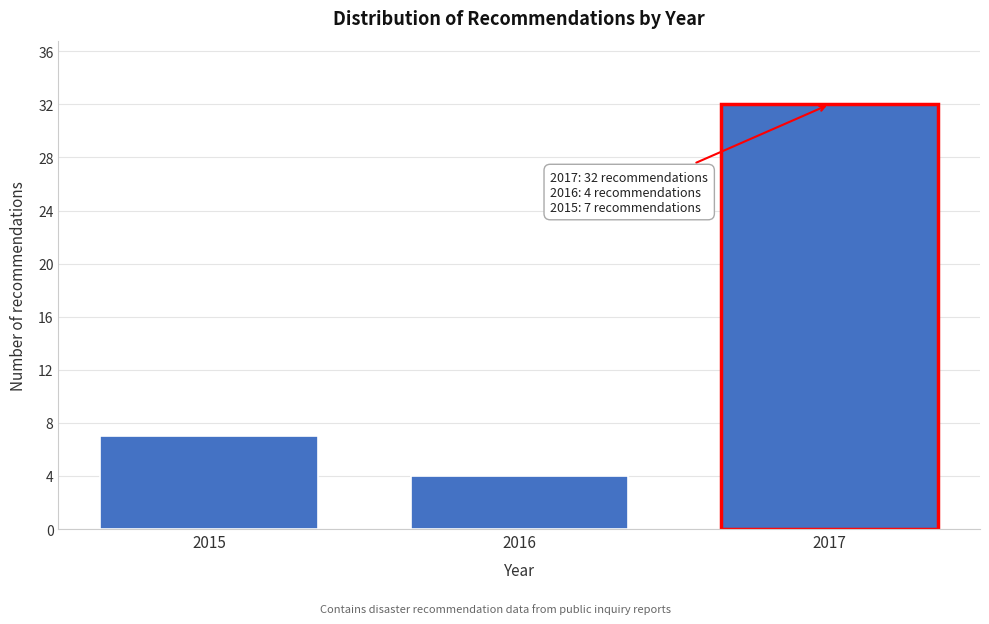

Reading left to right, what are all the values shown in this chart?

2015=7	2016=4	2017=32